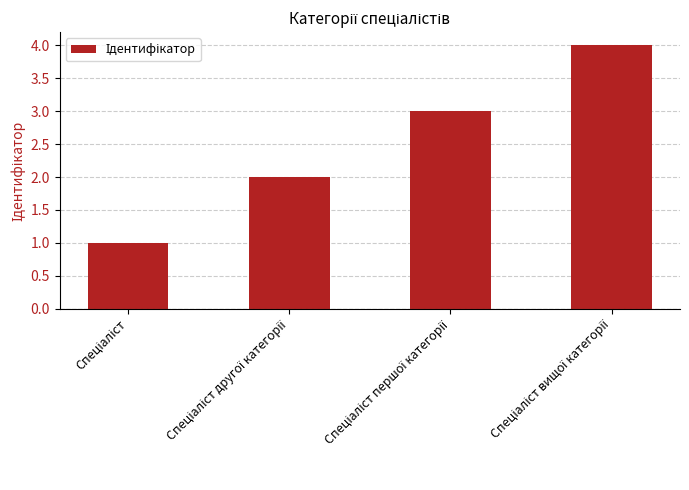

What is the greatest value displayed?

4